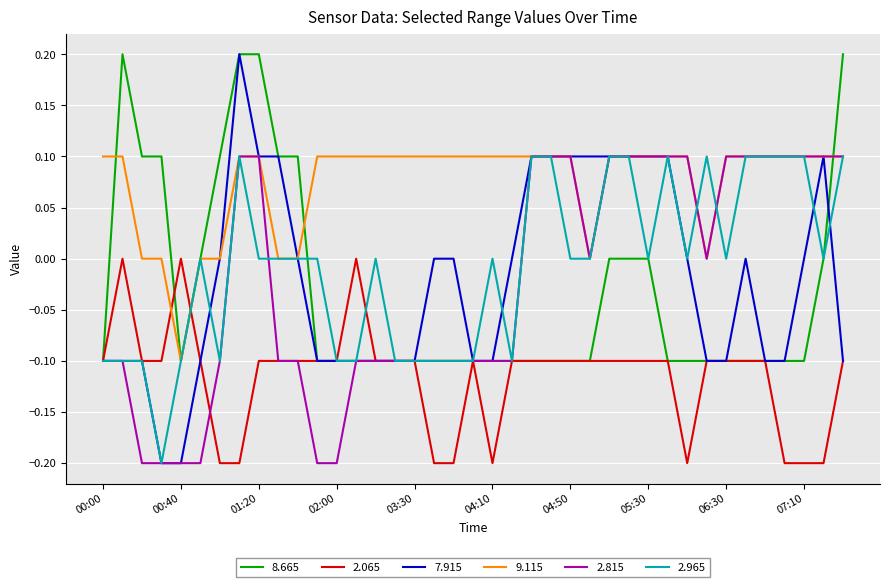

True or false: 9.115 and 2.065 intersect in this chart.

True